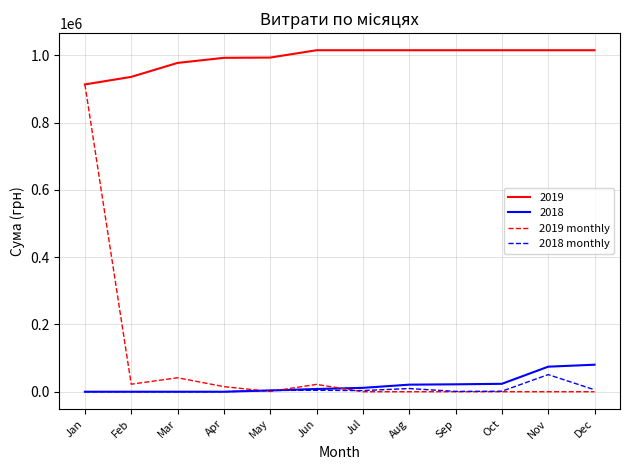

What is the total value across all series at Nov?

1140715.6